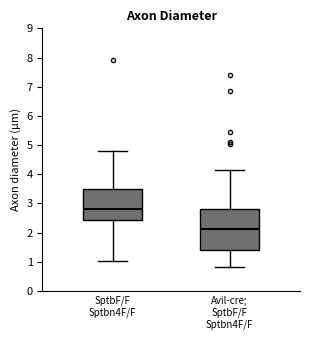

Reading left to right, transcribe this box plot: for each box, give where its median line is, the range the box spans, and where its two whiskers end, as read against the y-axis. The values are not printed on the chart, so give them approximately, as read against the axis.

SptbF/F Sptbn4F/F: median 2.8, box 2.4 to 3.5, whiskers 1.0 to 4.8
Avil-cre; SptbF/F Sptbn4F/F: median 2.1, box 1.4 to 2.8, whiskers 0.8 to 4.1